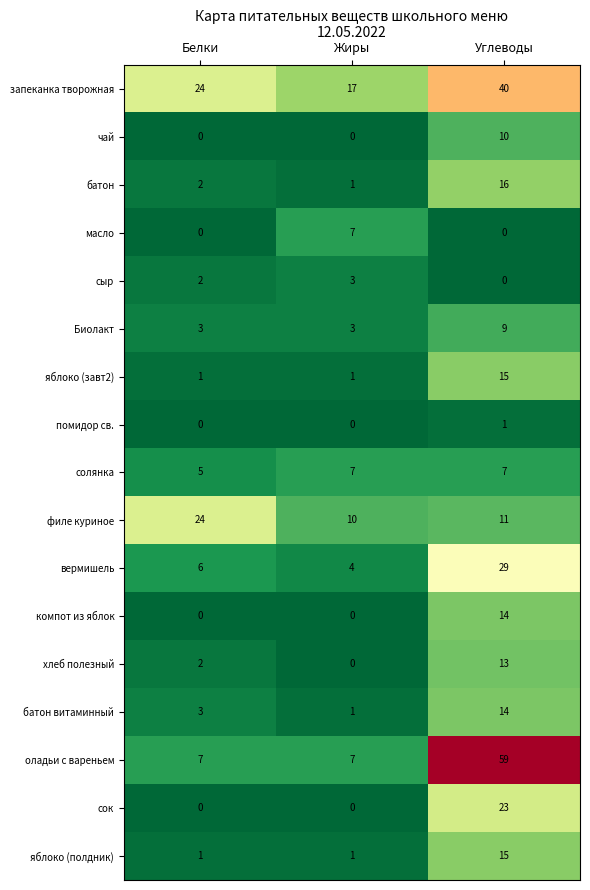

How many data points in оладьи с вареньем are above 7?

1